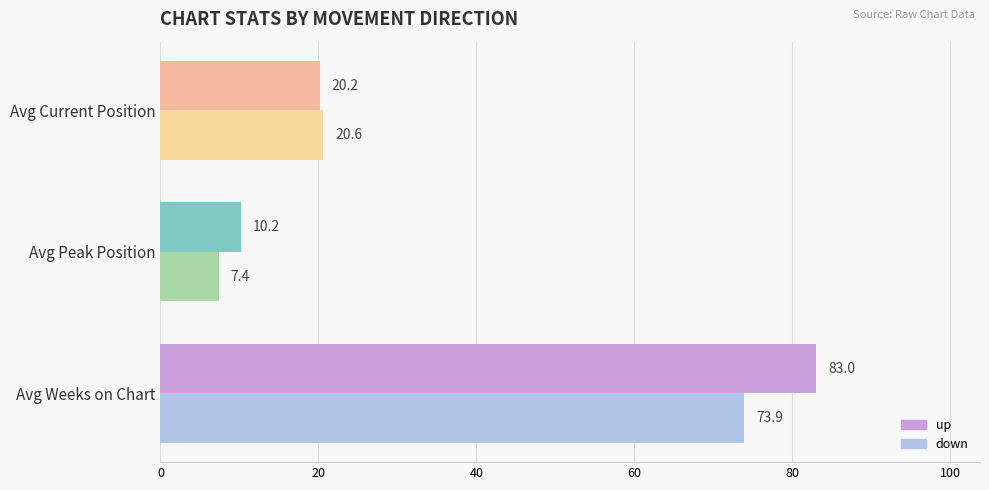

Is it true that down equals 3.1 at Avg Peak Position?

False